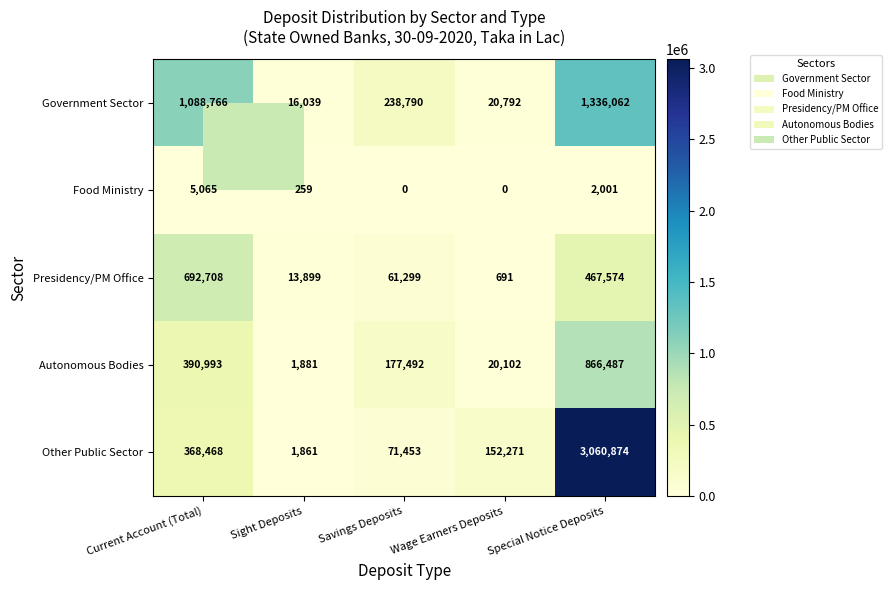

What is the spread (max minus min) of values at Special Notice Deposits?

3058873